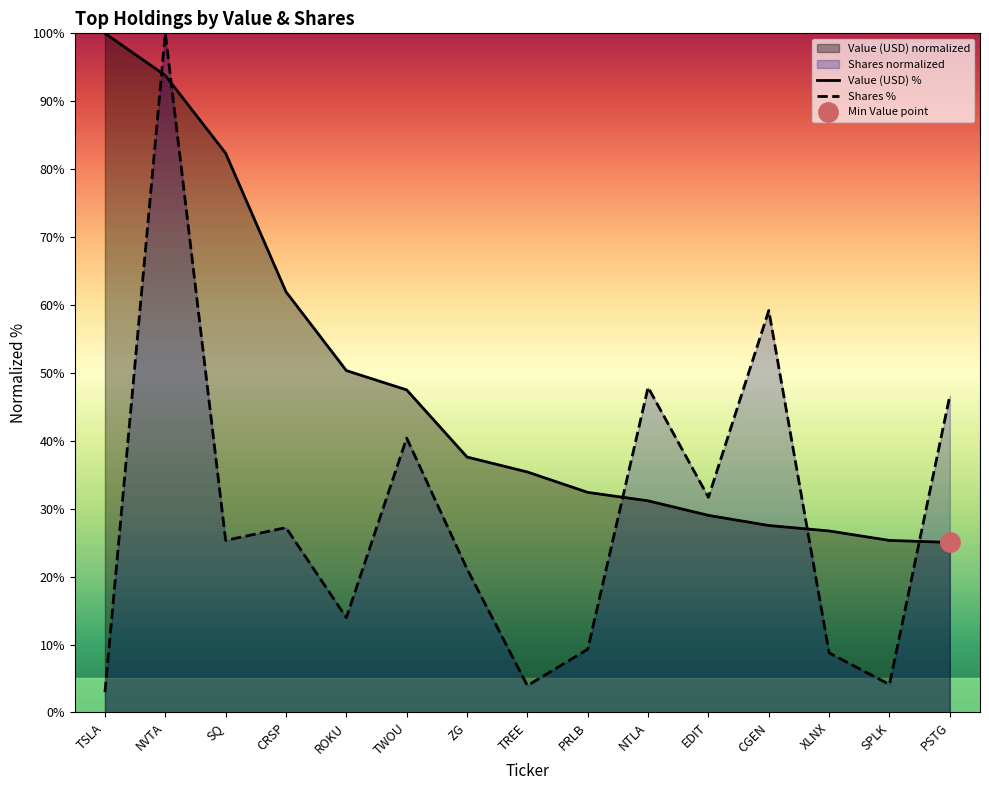

Which series has the widest spread of values?

Shares %